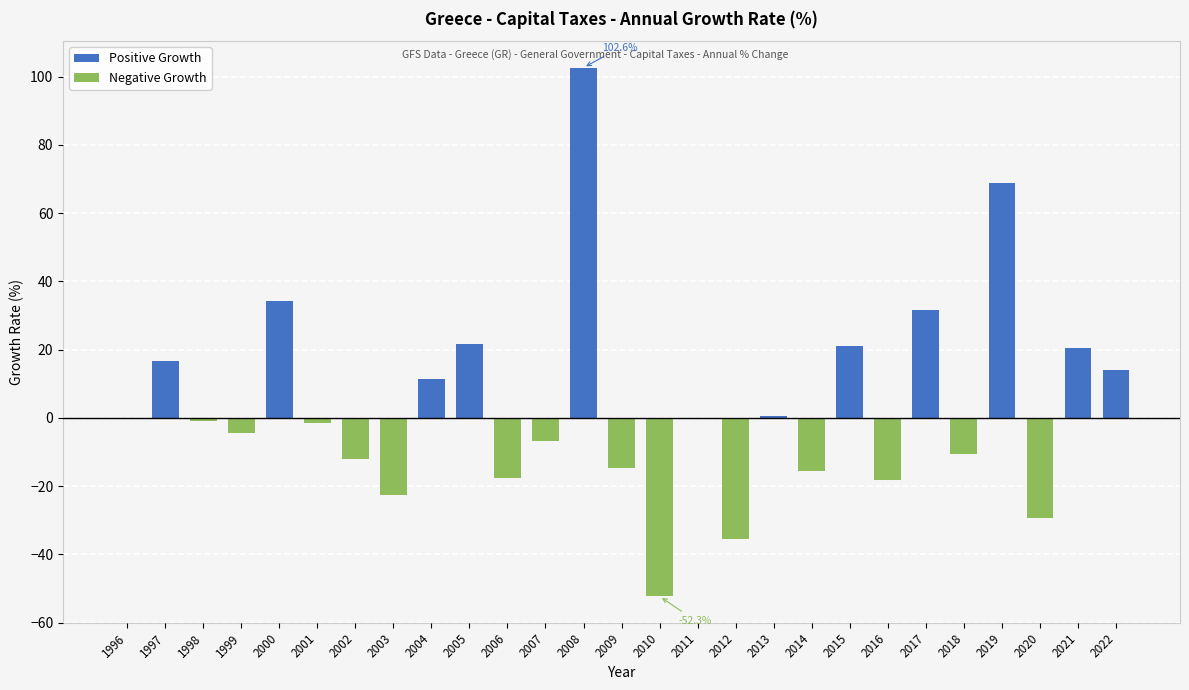

Reading left to right, what are all the values shown in this chart?

Positive Growth: 0.0	16.7	0.0	0.0	34.3	0.0	0.0	0.0	11.3	21.6	0.0	0.0	102.6	0.0	0.0	0.0	0.0	0.6	0.0	21.2	0.0	31.6	0.0	68.8	0.0	20.4	13.9
Negative Growth: 0.0	0.0	-0.9	-4.4	0.0	-1.6	-12.1	-22.6	0.0	0.0	-17.5	-6.8	0.0	-14.7	-52.3	0.0	-35.6	0.0	-15.4	0.0	-18.1	0.0	-10.6	0.0	-29.3	0.0	0.0